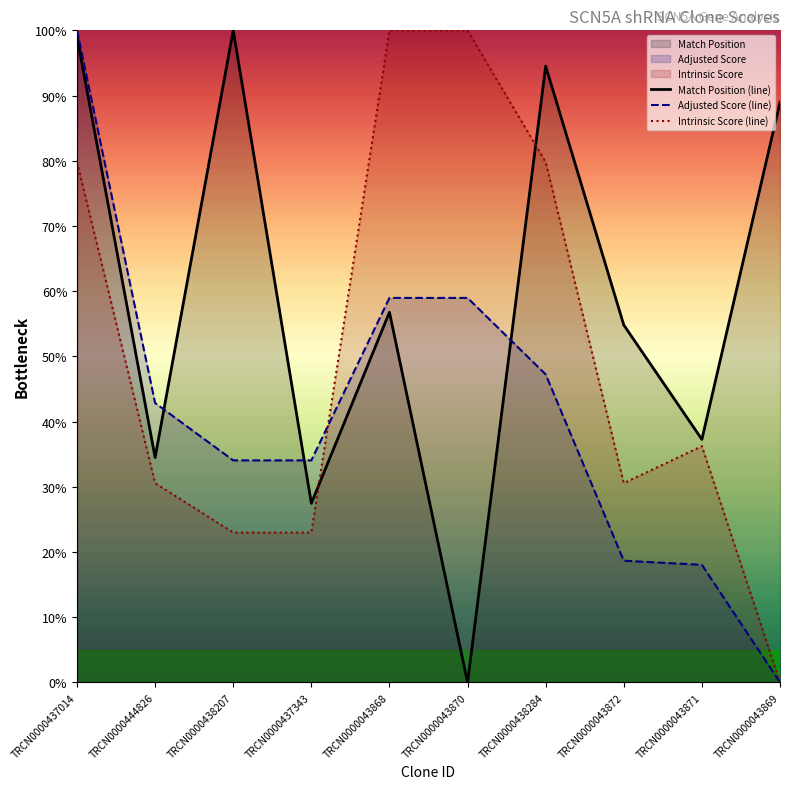

Read the Match Position (line) value at TRCN0000437343.

27.5